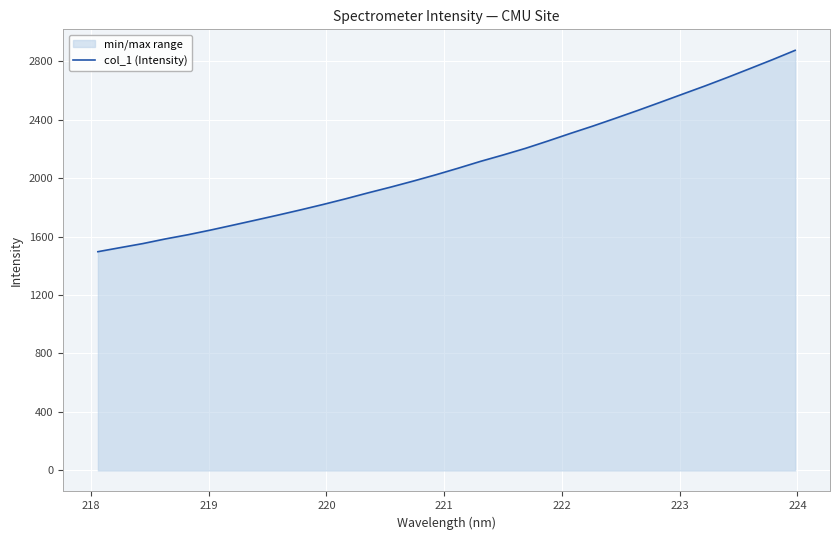

What is the maximum value shown in the chart?

2873.3